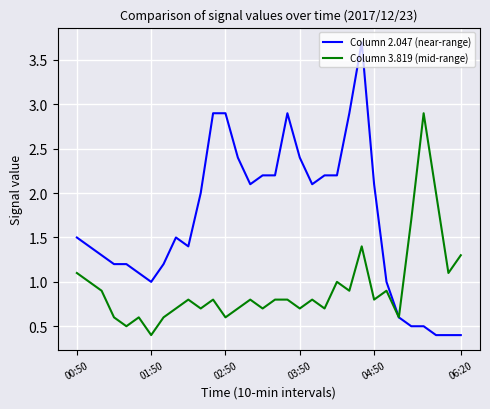

What is the lowest value of the Column 3.819 (mid-range) series?

0.4